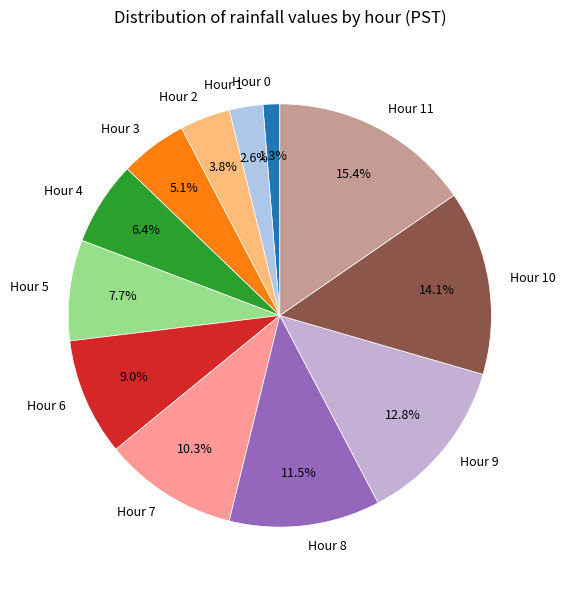

Is there a majority slice in this chart?

No